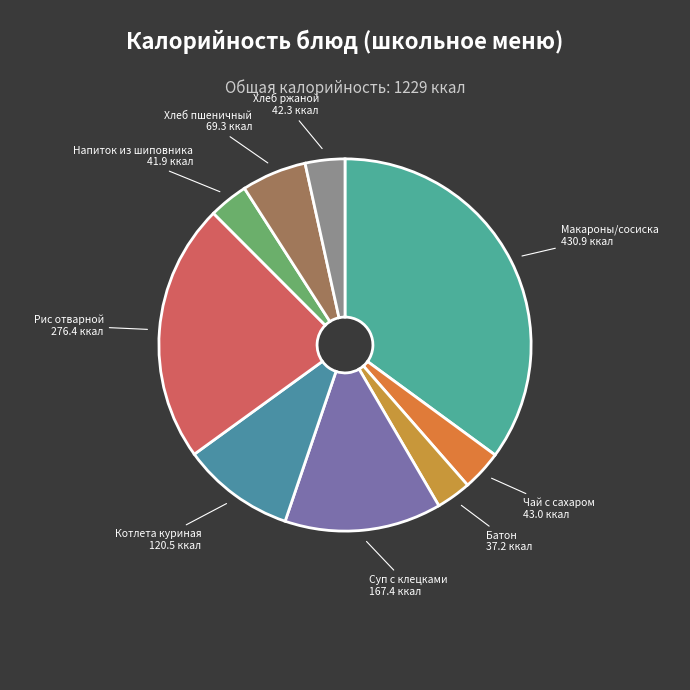

How many slices are in this pie chart?

9